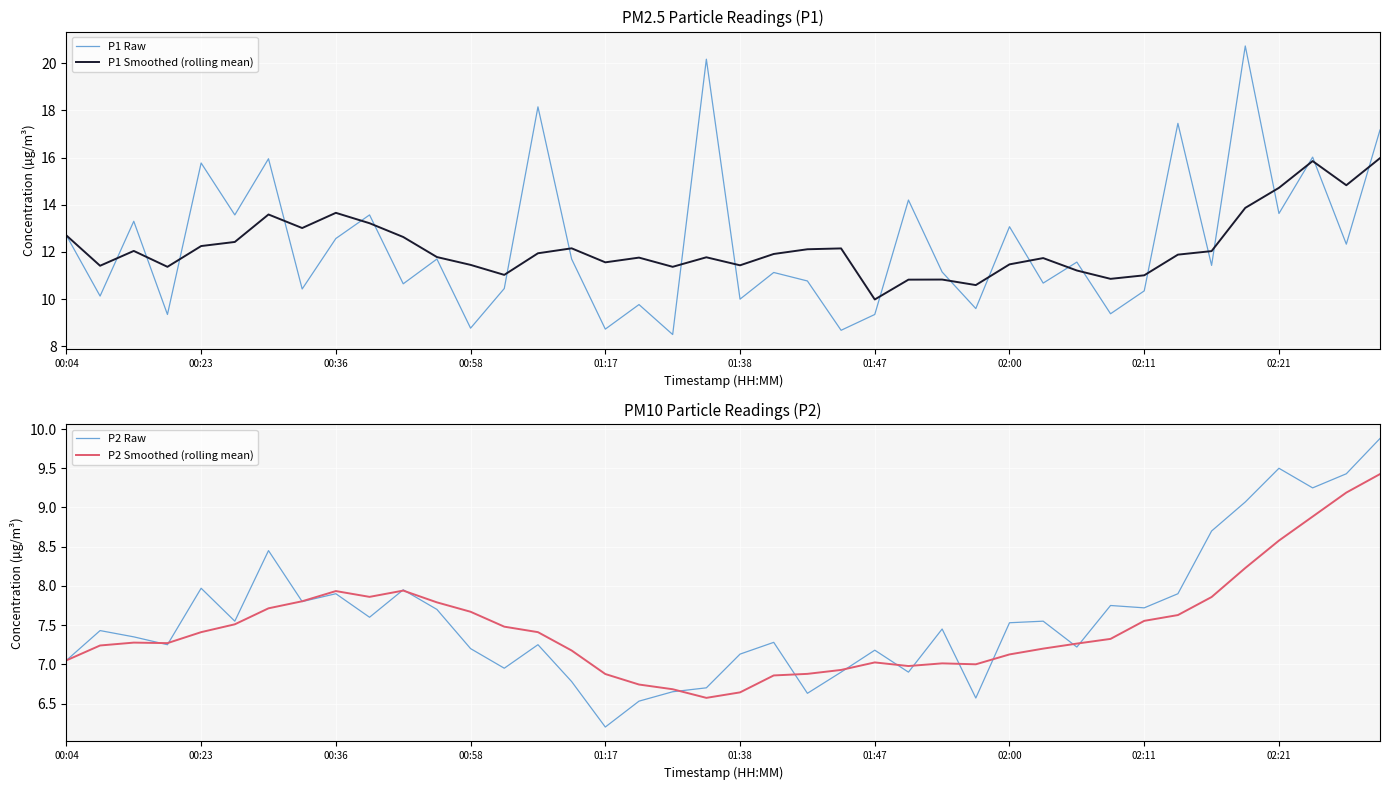

True or false: P2 Smoothed (rolling mean) and P1 Raw intersect in this chart.

False